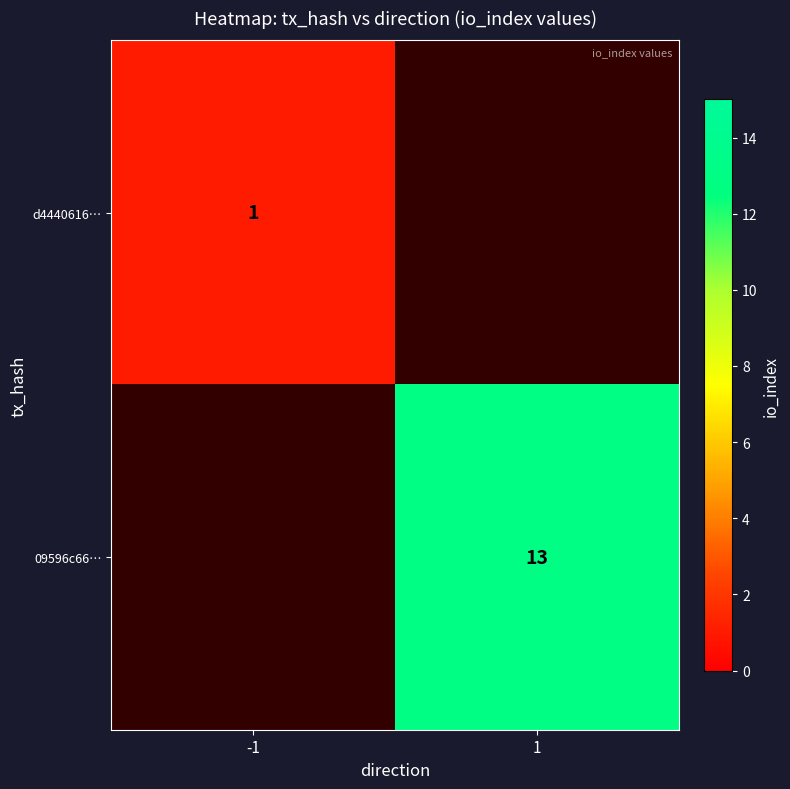

At which category does the chart reach its minimum across all series?

-1